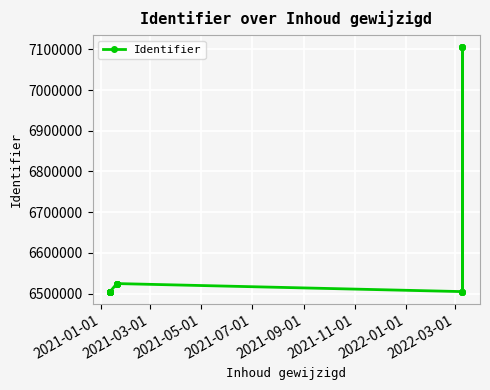

What is the smallest value displayed?

6504739